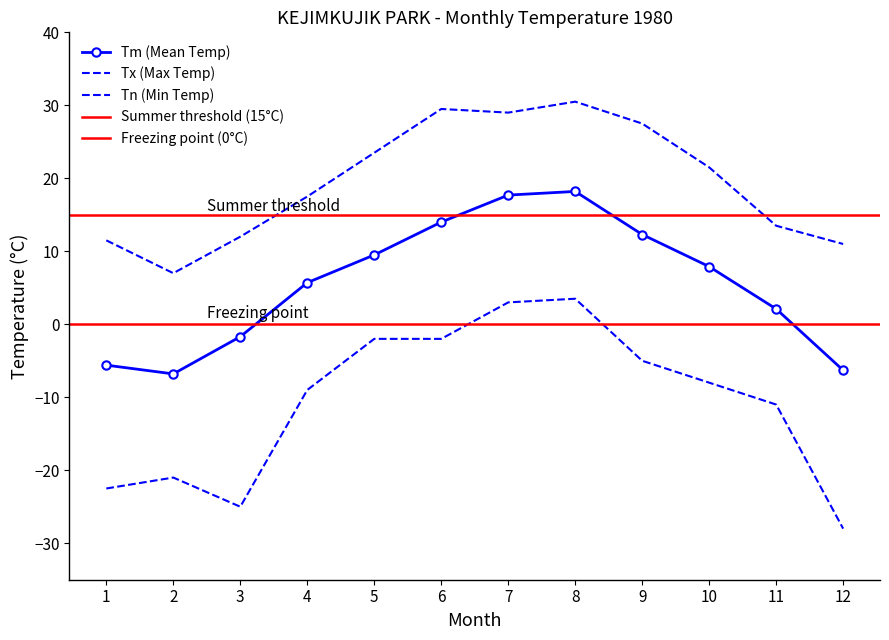

Is this an area chart (filled region under the line)?

No